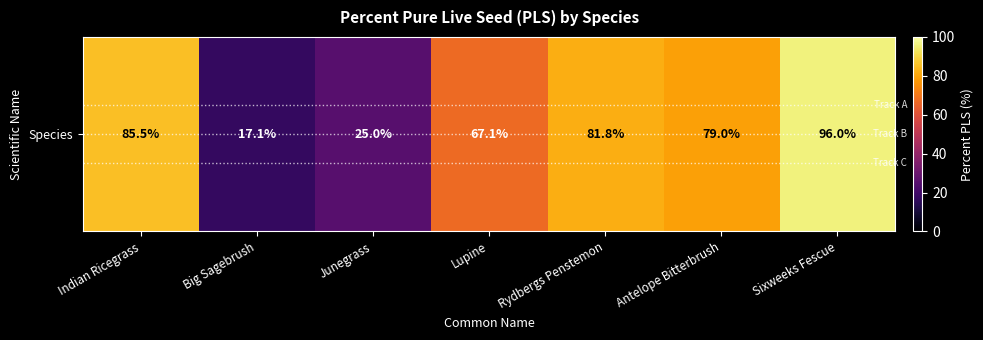

What is the change in value from Indian Ricegrass to Sixweeks Fescue?

+10.6